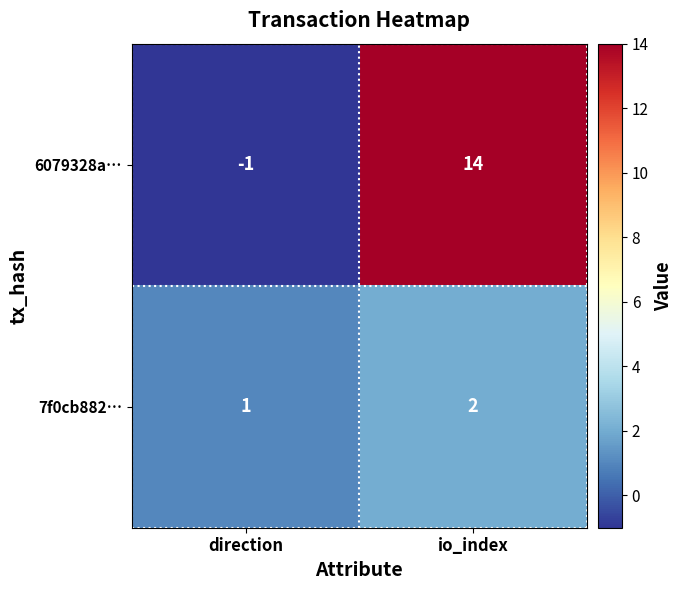

List the series in order of their overall mean, lowest first.

7f0cb882…, 6079328a…